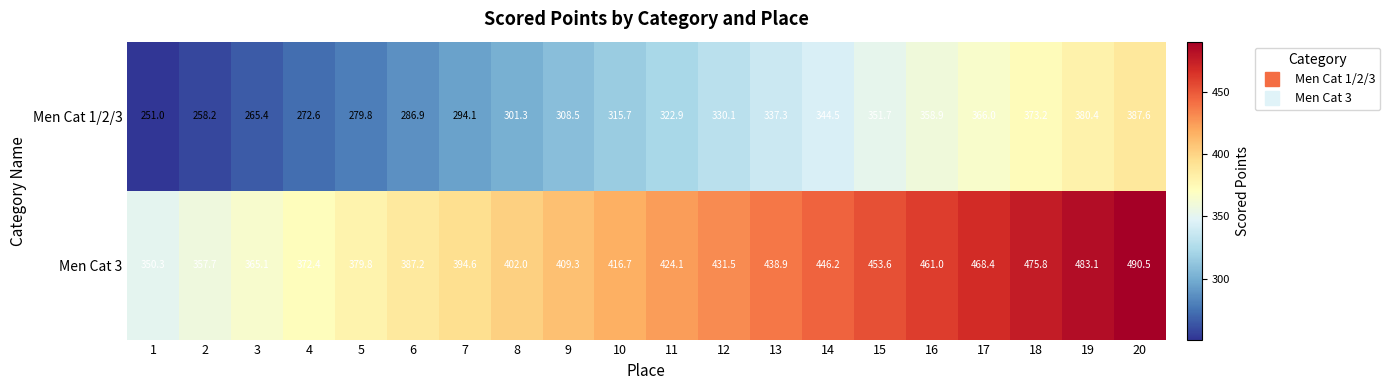

At which category is the sum across all series the highest?

20